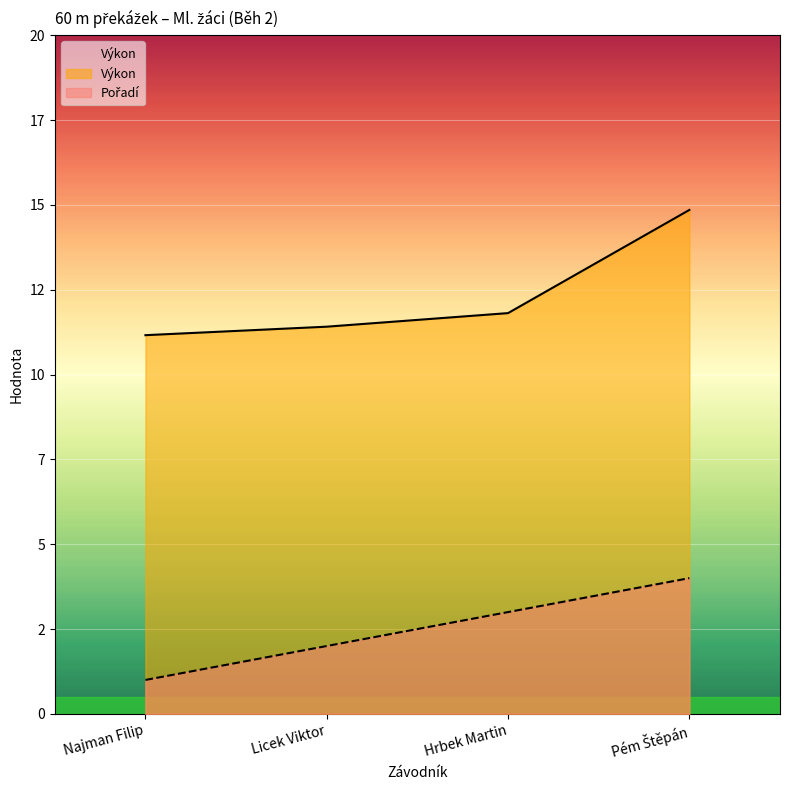

Reading right to left, transcribe all the data shown in this chart.

Pořadí: Pém Štěpán=4.0	Hrbek Martin=3.0	Licek Viktor=2.0	Najman Filip=1.0
Výkon: Pém Štěpán=14.8	Hrbek Martin=11.8	Licek Viktor=11.4	Najman Filip=11.2